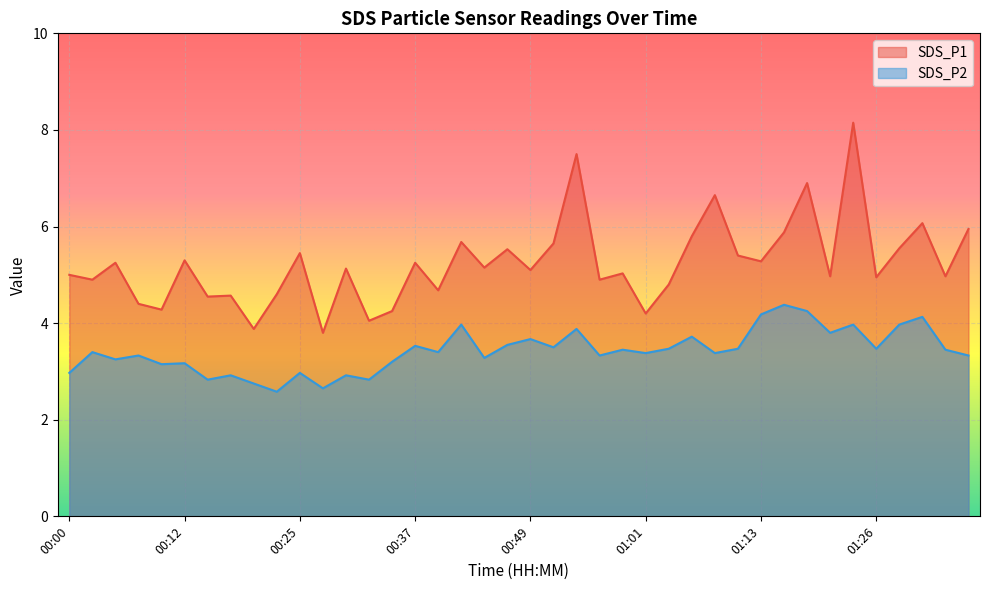

The value of SDS_P1 at 00:54 is 4.0. True or false?

False